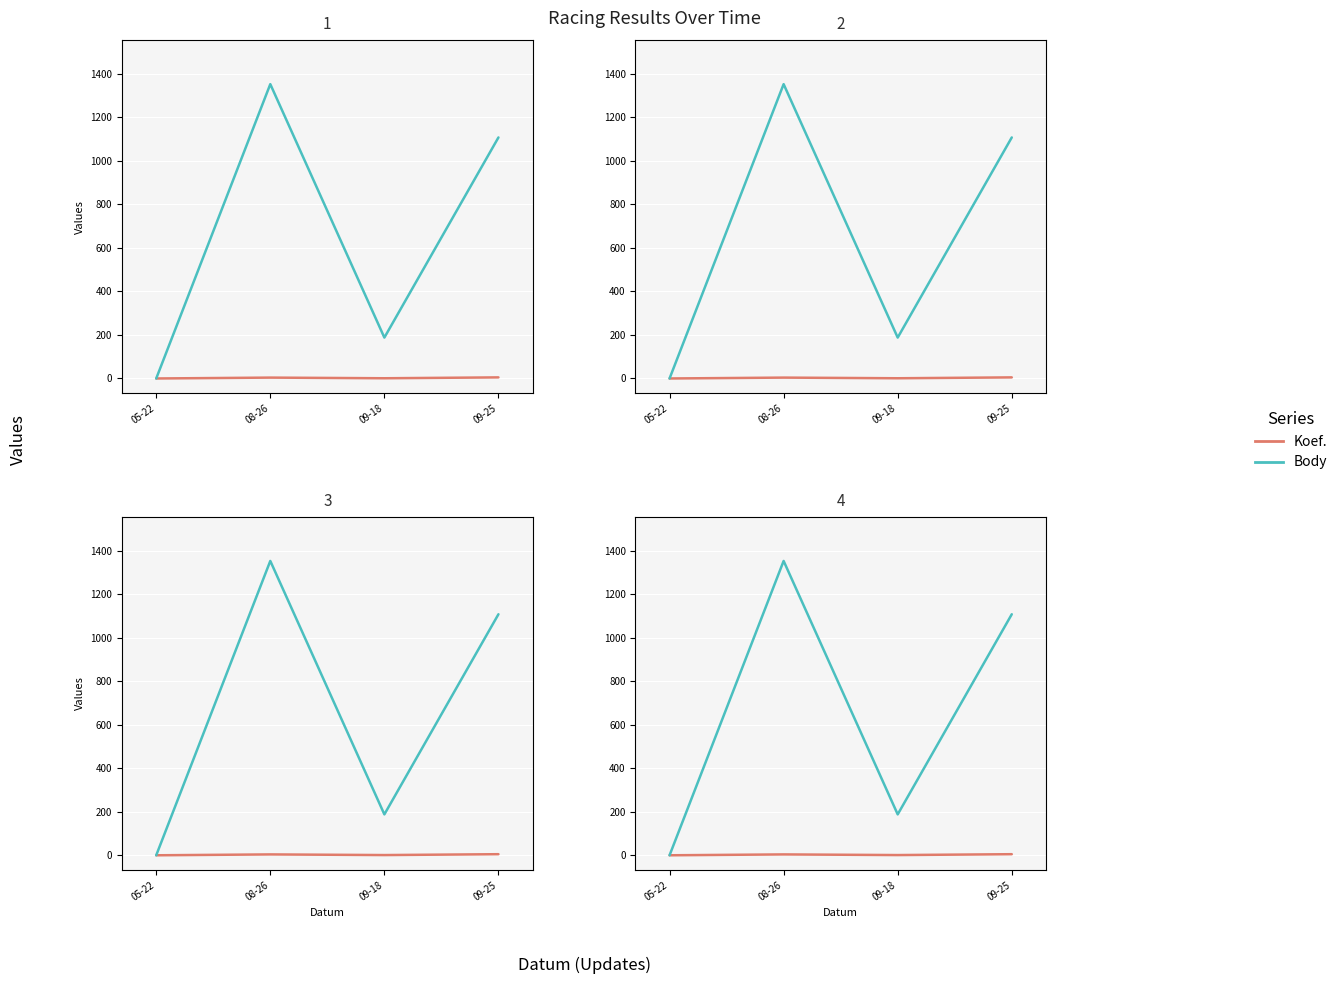

What is the spread (max minus min) of values at 09-25?

1103